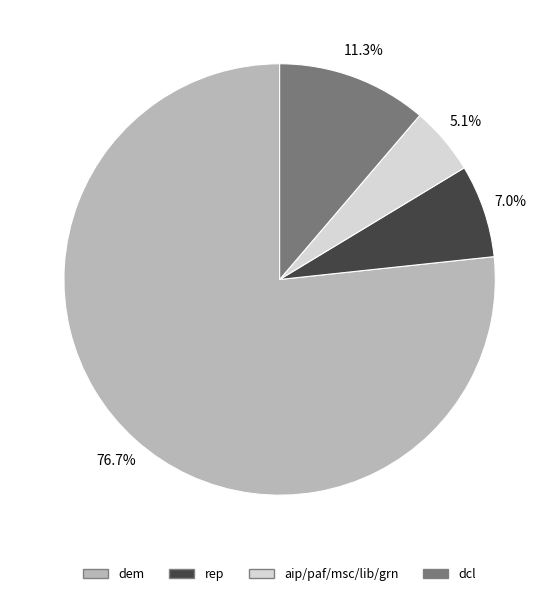

Is there any slice that represents more than half of the pie?

Yes